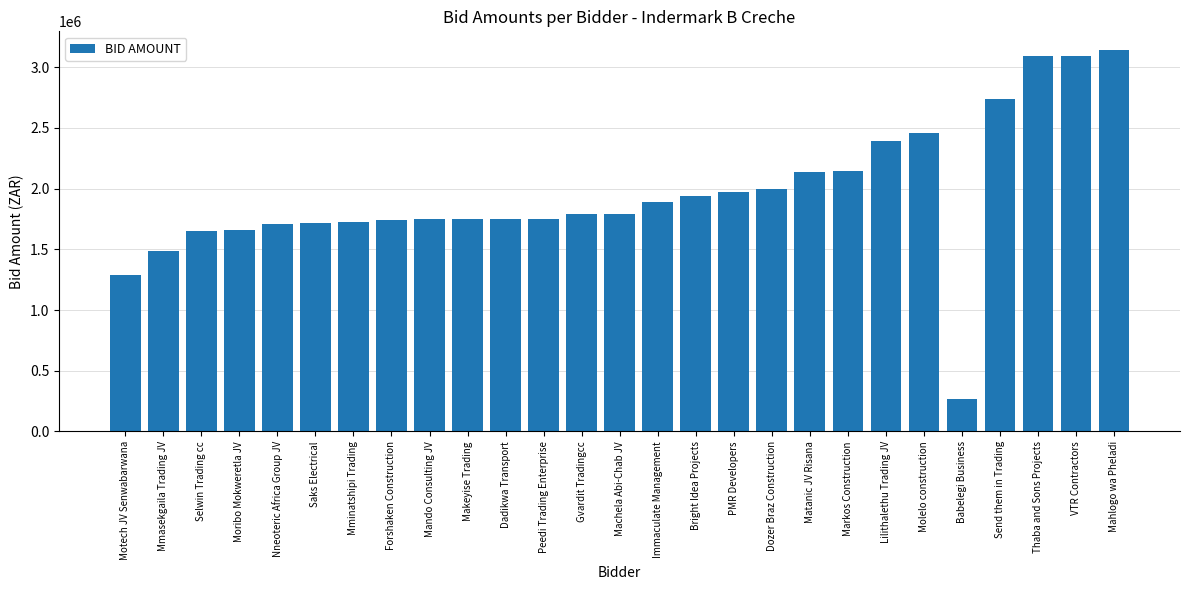

Which has a higher value, Mando Consulting JV or Selwin Trading cc?

Mando Consulting JV